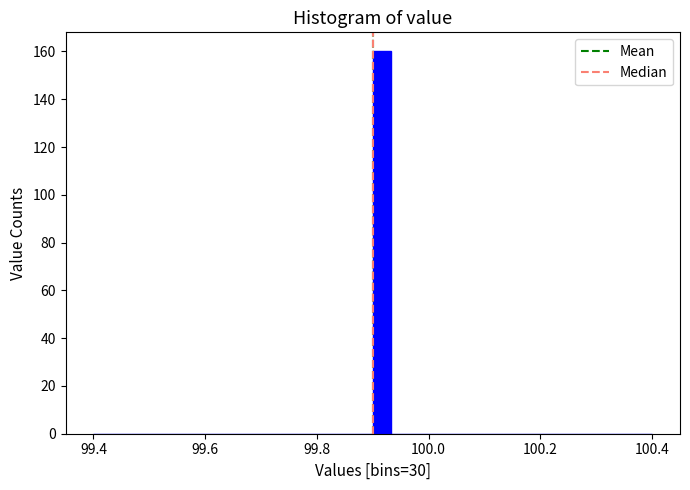

Around what value on the x-axis is the tallest bar? Give the approximate position of its centre, as read against the axis.

99.92